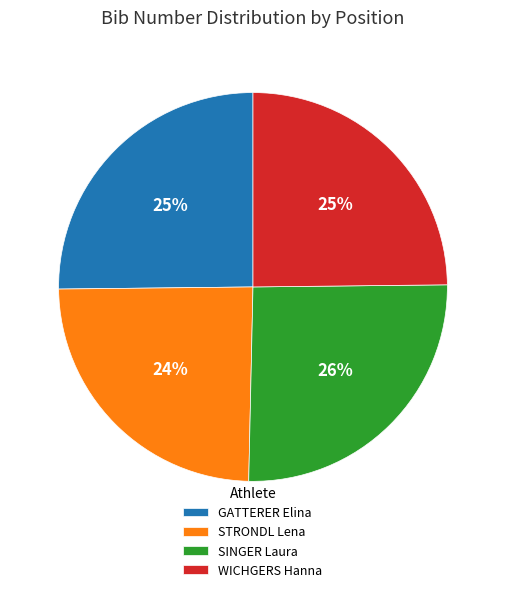

What is the ratio of the value at STRONDL Lena to the value at GATTERER Elina?

1.0